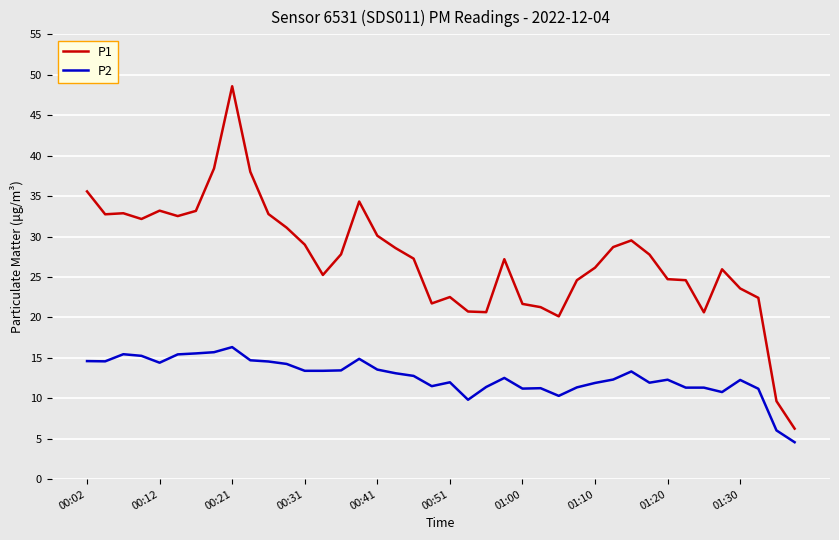

Does the chart display data point markers on the line(s)?

No